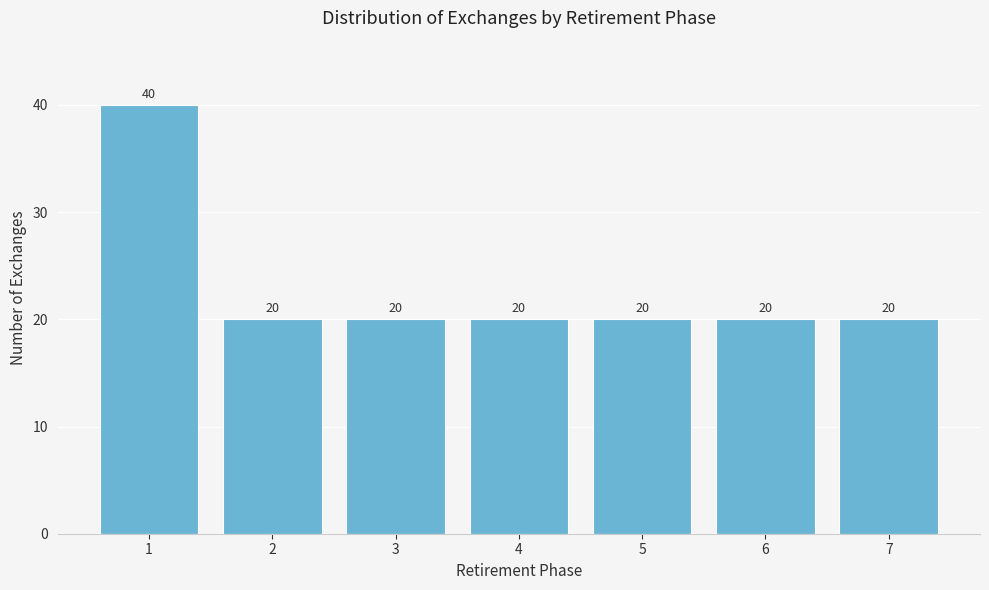

Reading left to right, what are all the values shown in this chart?

40	20	20	20	20	20	20